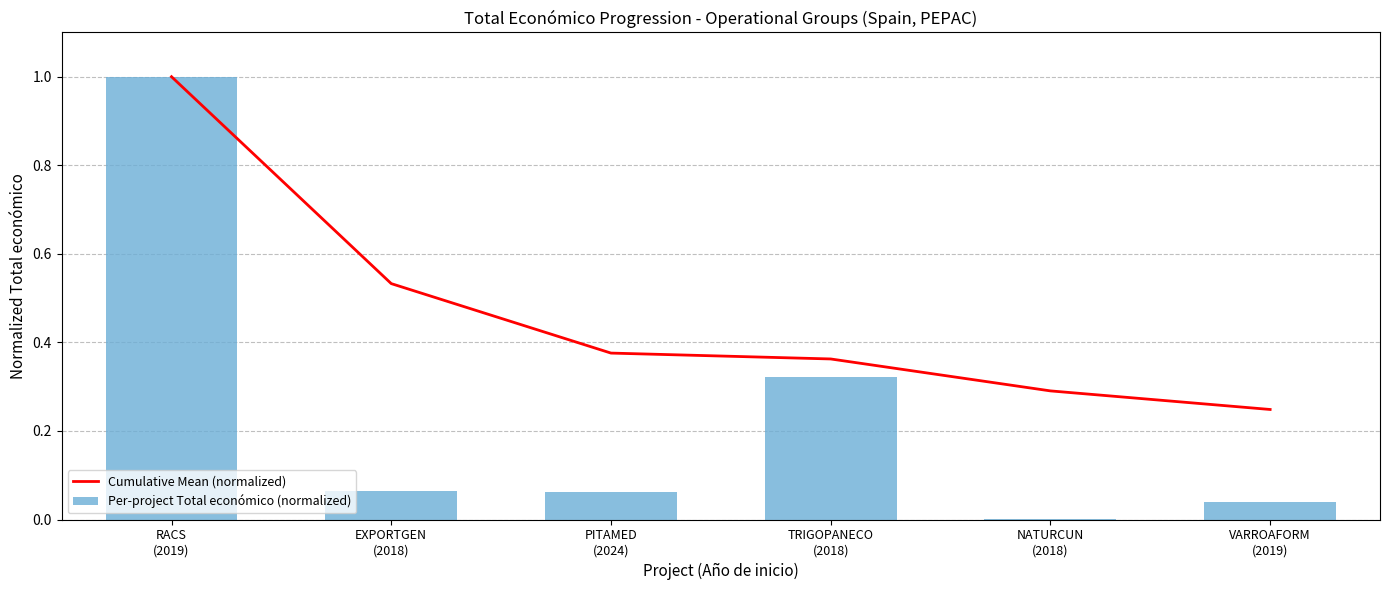

What is the label of the 1st bar from the left?

RACS
(2019)